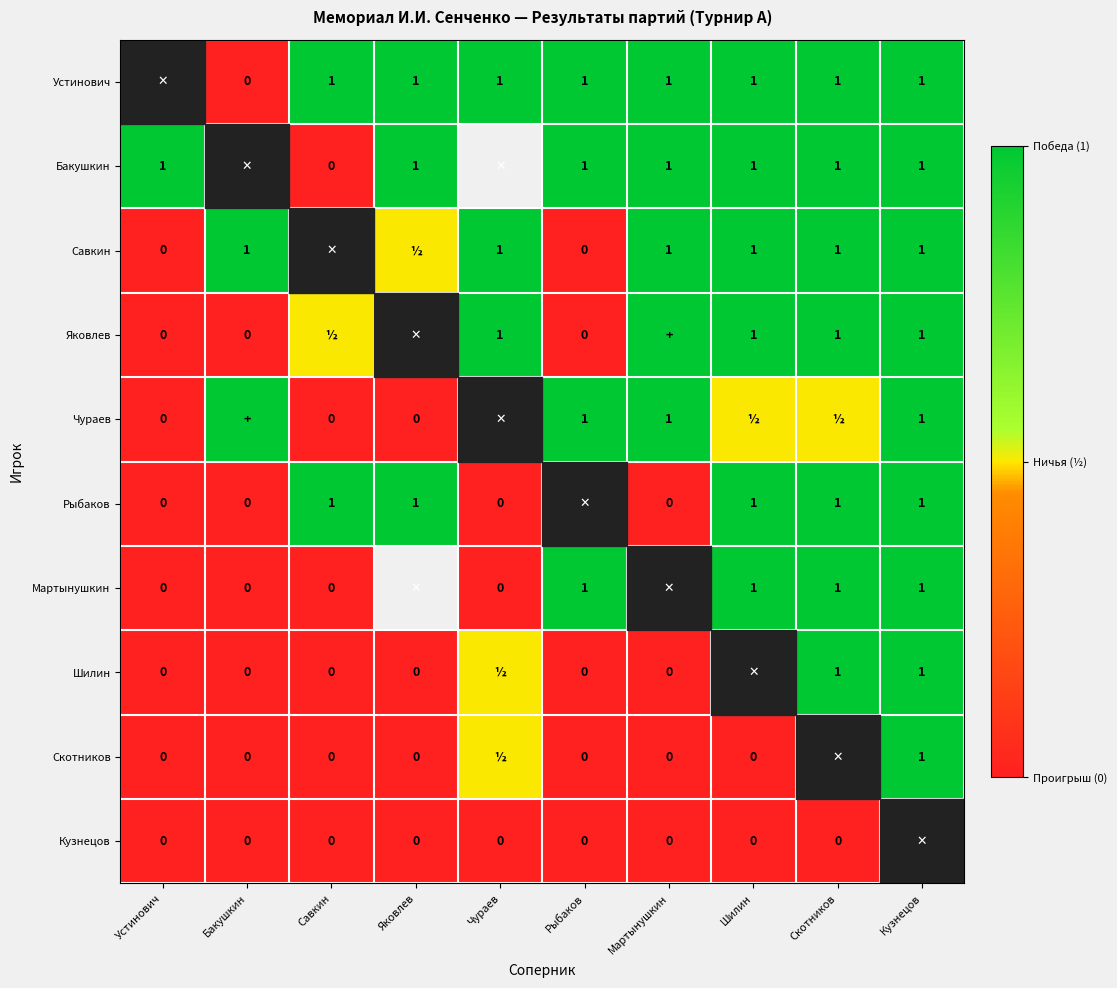

At which category is the sum across all series the highest?

Кузнецов